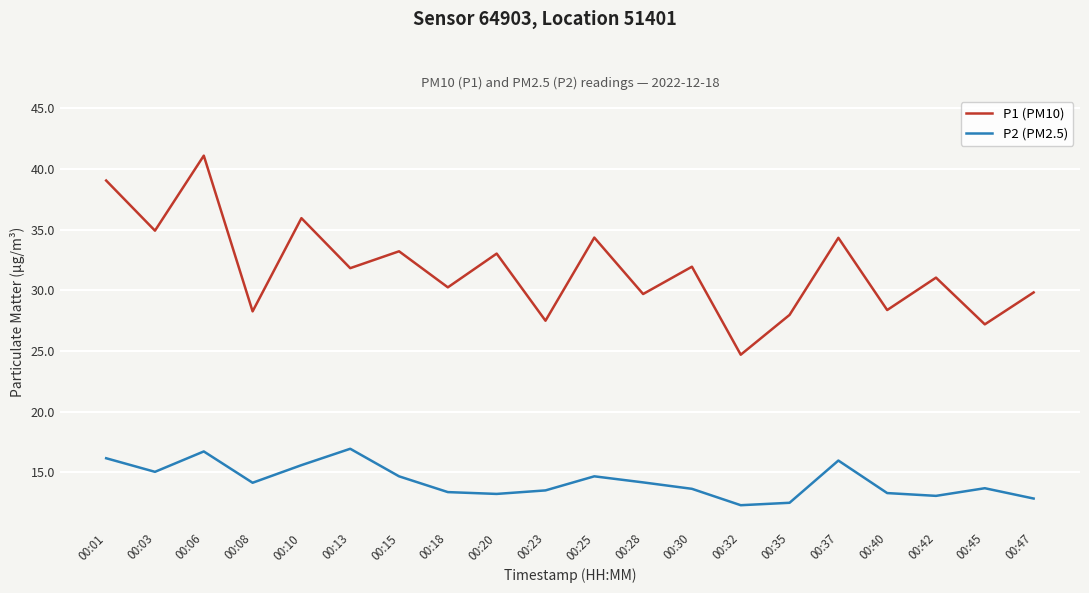

Rank the series by their average value, from lowest to highest.

P2 (PM2.5), P1 (PM10)